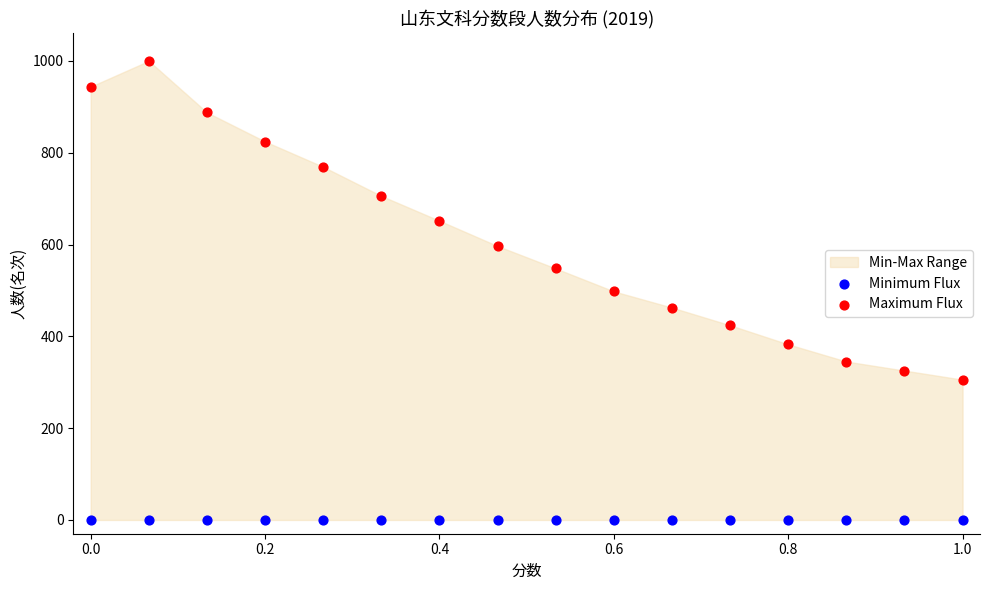

Which series reaches the maximum Y coordinate?

Maximum Flux